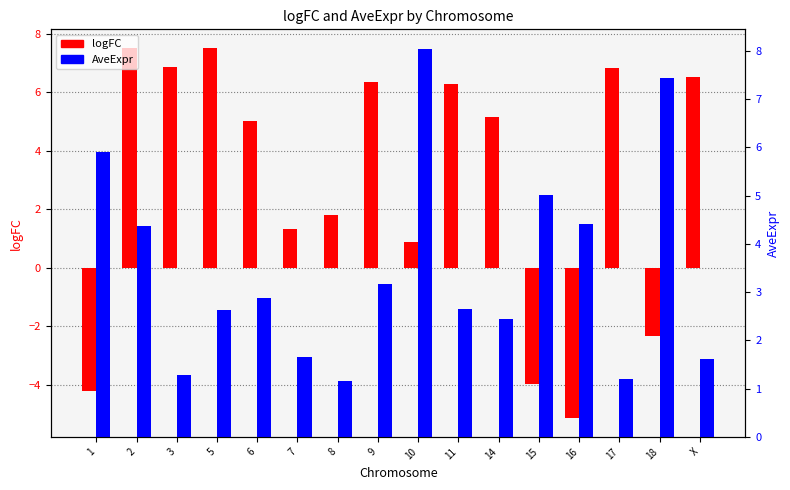

How many categories are shown in the chart?

16